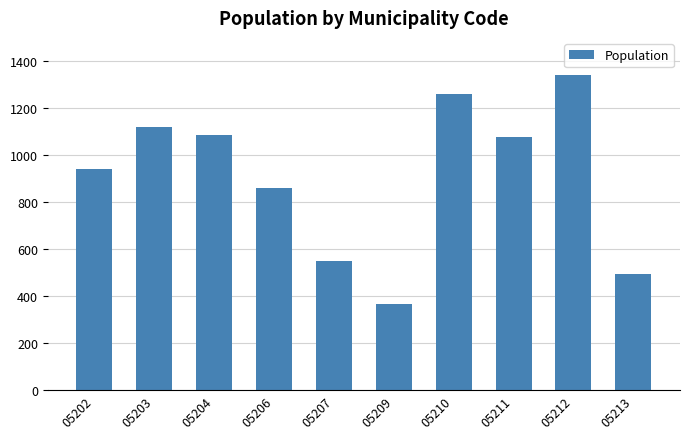

What is the sum of the values at 05206 and 05211?

1942